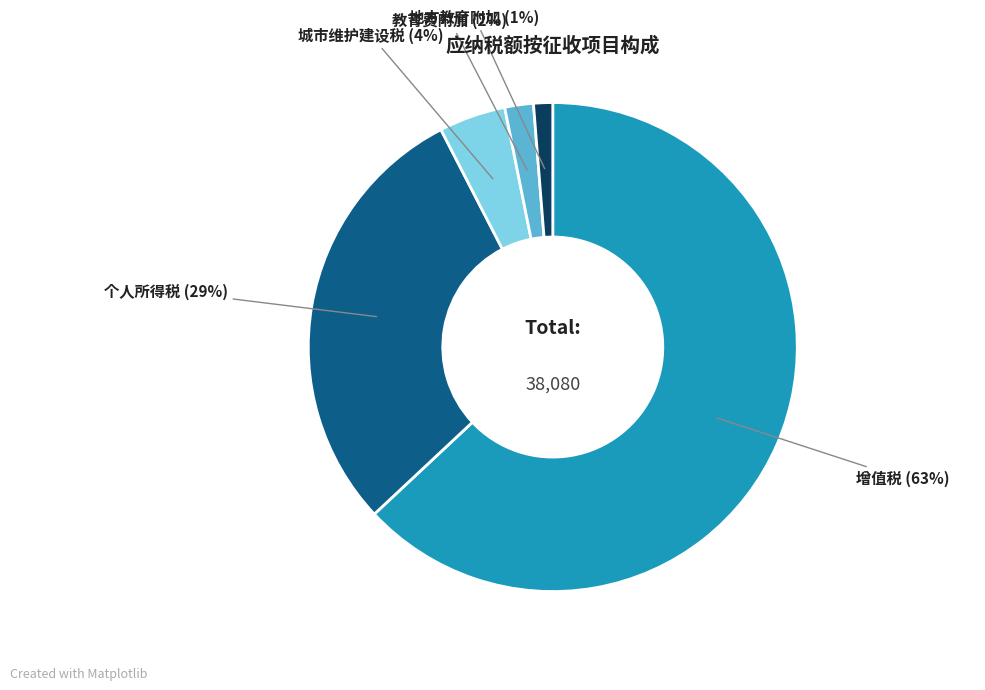

Do 个人所得税 and 城市维护建设税 together represent more than half of the pie?

No